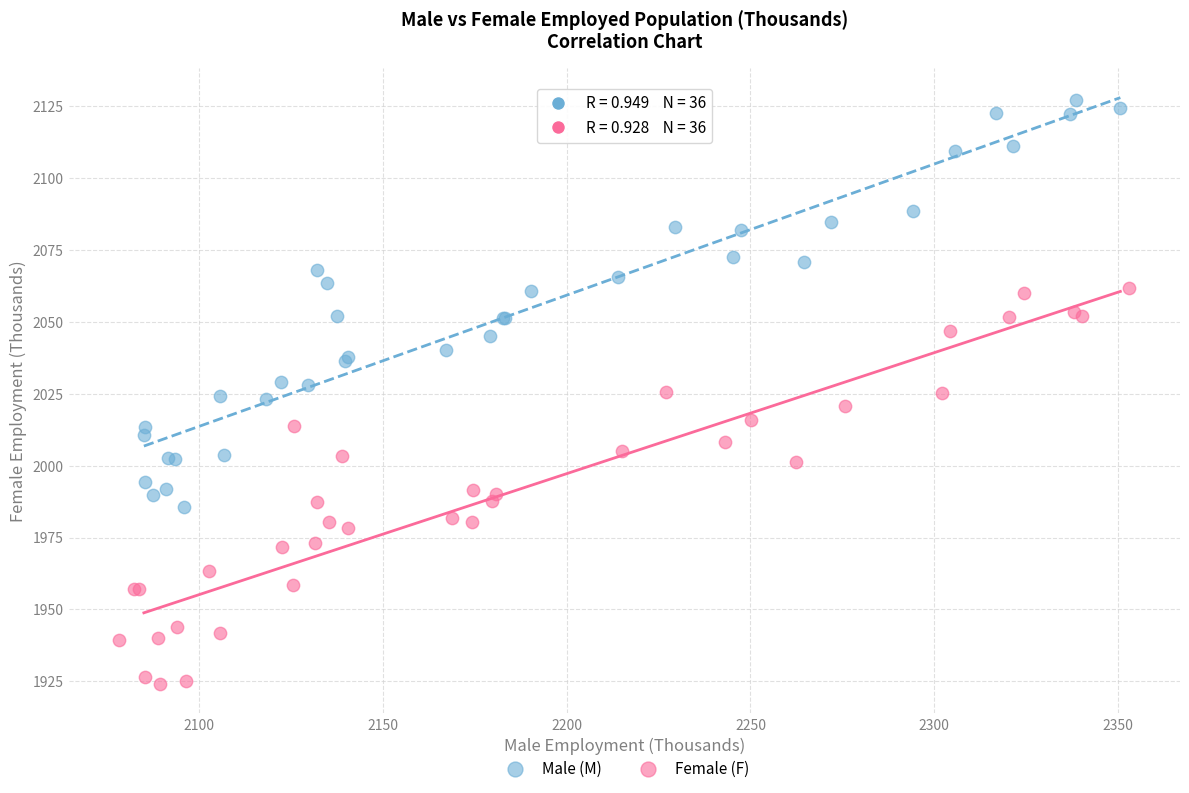

Which series reaches the minimum Y coordinate?

Female (F)